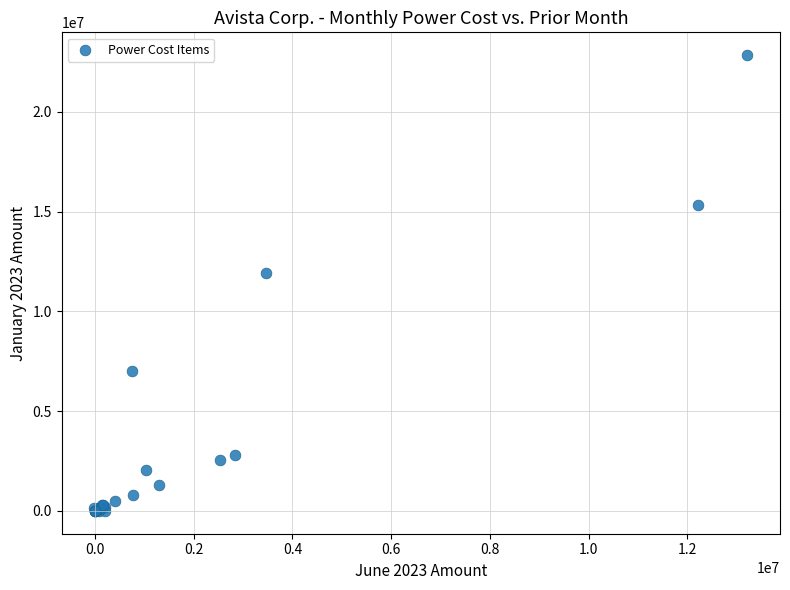

What Y value in the scatter plot is closest to 11417487?

11933843